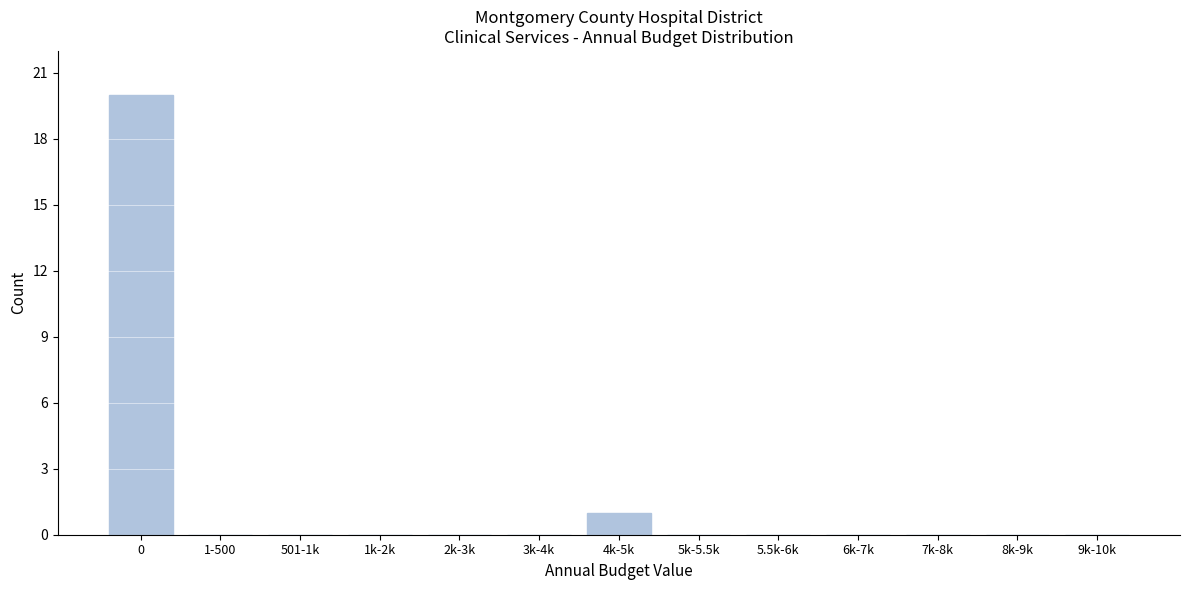

Reading left to right, list all the values displayed in this chart.

0=20	1-500=0	501-1k=0	1k-2k=0	2k-3k=0	3k-4k=0	4k-5k=1	5k-5.5k=0	5.5k-6k=0	6k-7k=0	7k-8k=0	8k-9k=0	9k-10k=0